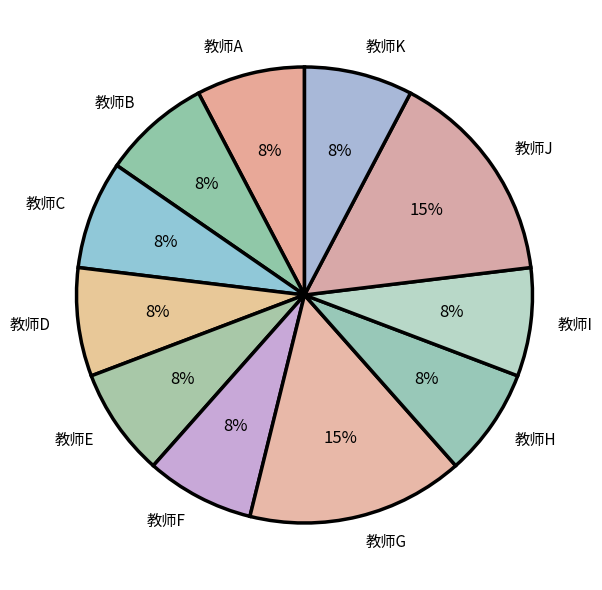

Is it true that 教师I is 8% of the pie?

True